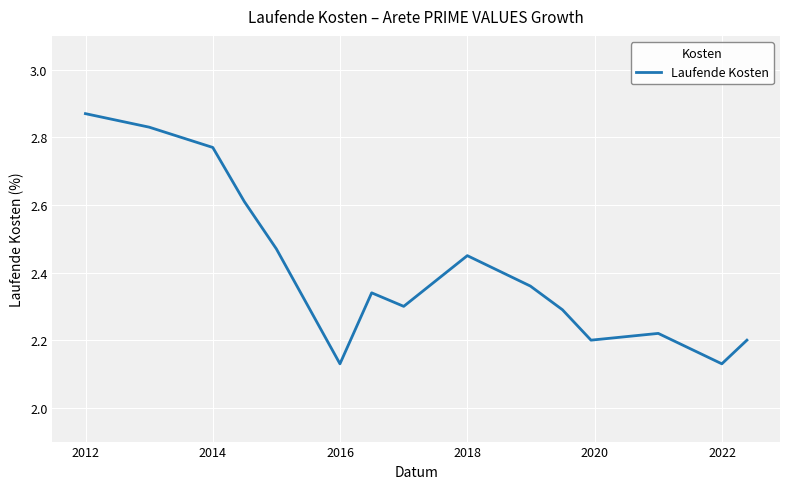

How many categories are shown in the chart?

15